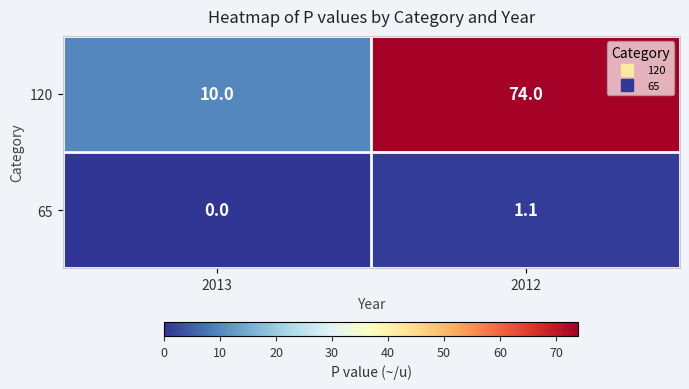

What is the sum of the 120 values at 2013 and 2012?

84.0